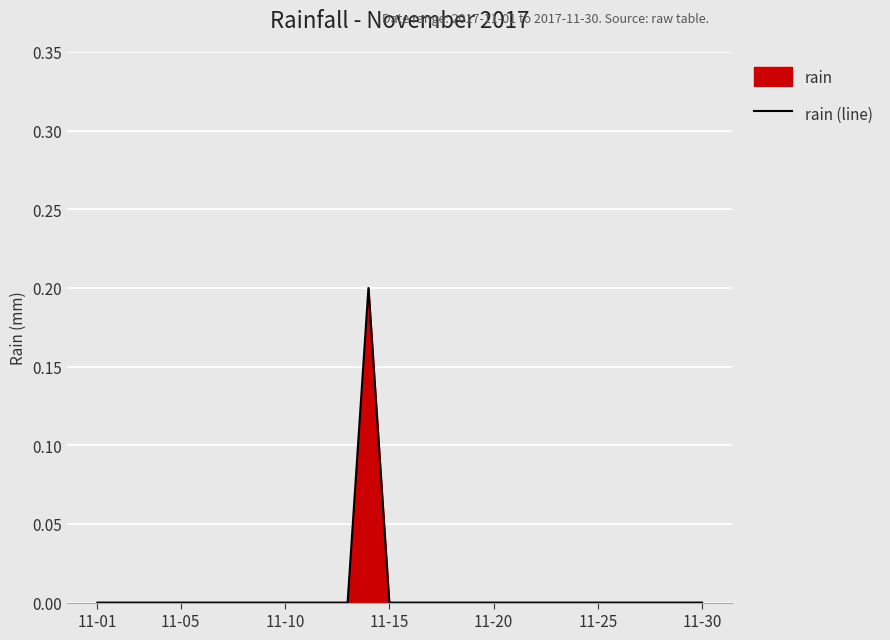

How many values are above zero?

1